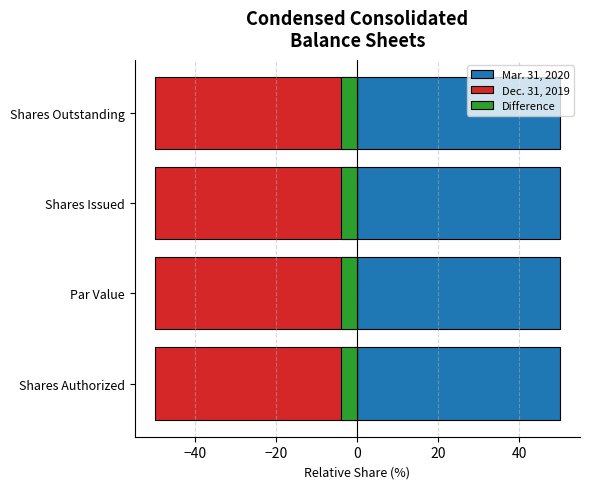

What is the approximate value of Mar. 31, 2020 at Shares Outstanding?

50.0